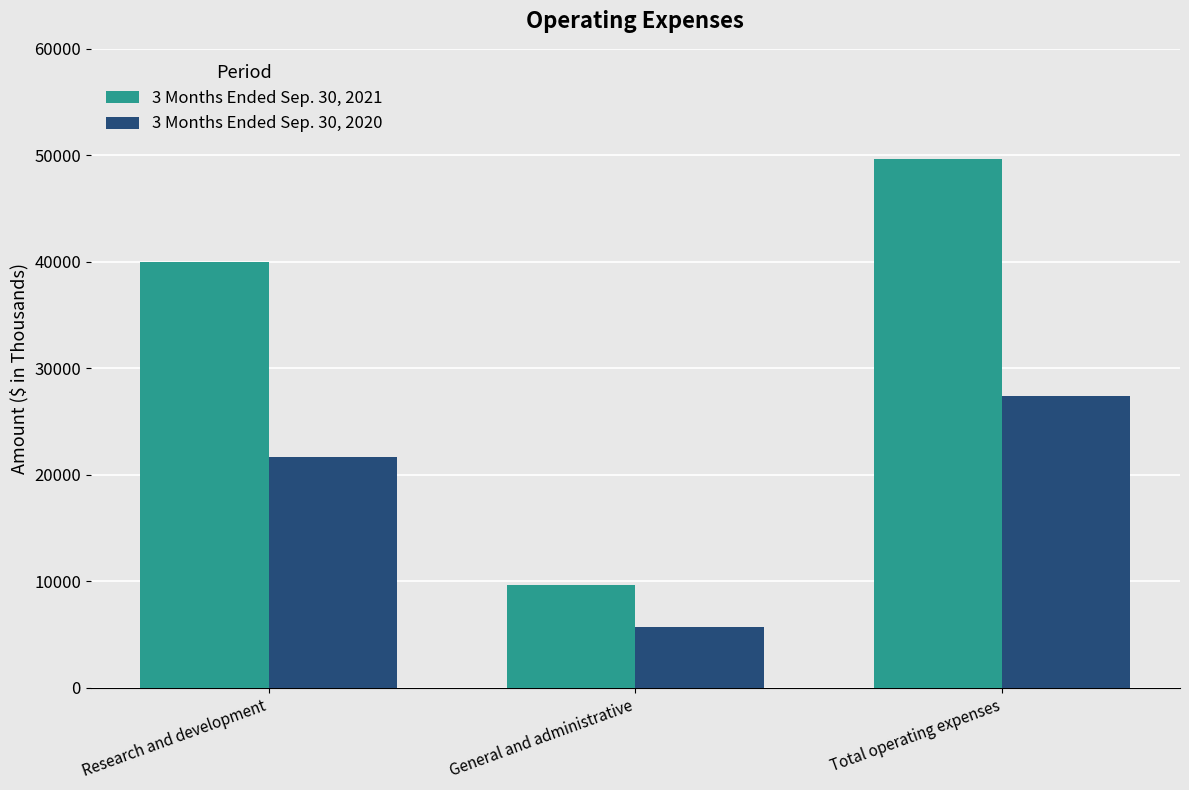

Rank the series at General and administrative from highest to lowest value.

3 Months Ended Sep. 30, 2021, 3 Months Ended Sep. 30, 2020